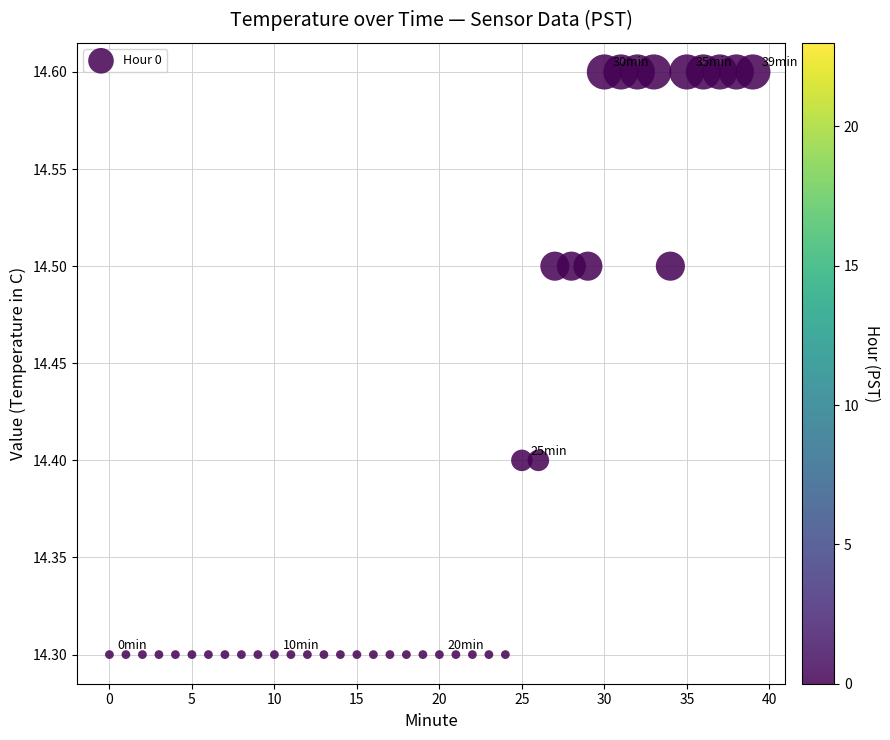

What is the range of Y values (max minus min)?

0.3